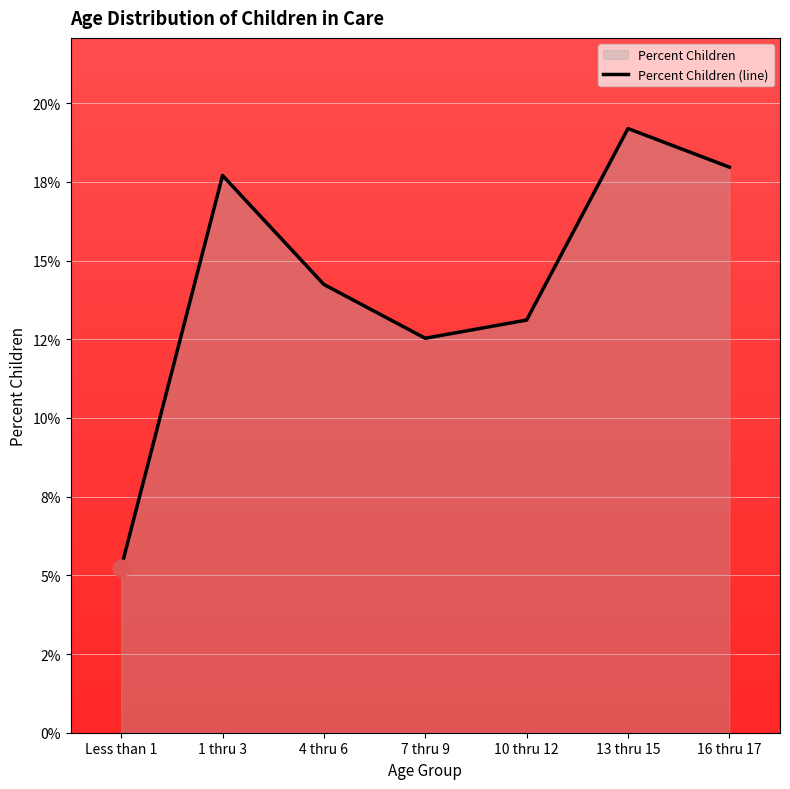

What is the value of the 1st point from the left?

0.1